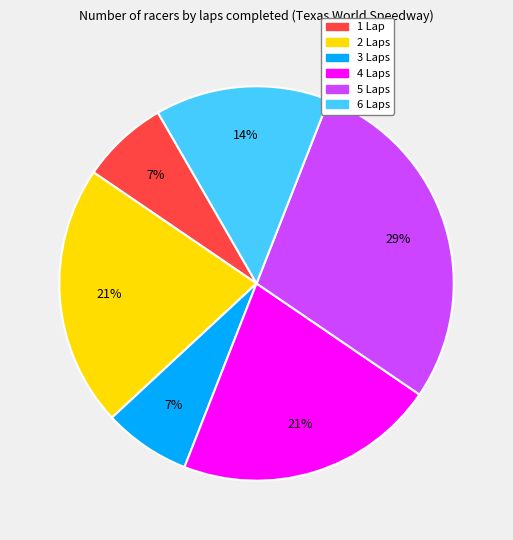

Is 4 Laps the majority of the pie?

No